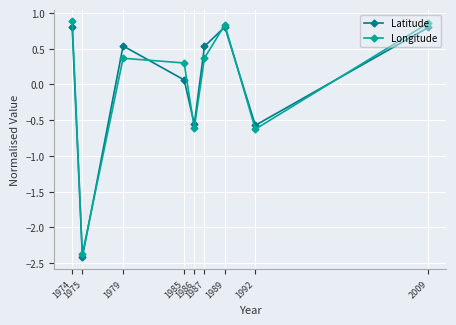

How many interior local peaks does the Latitude series have?

2